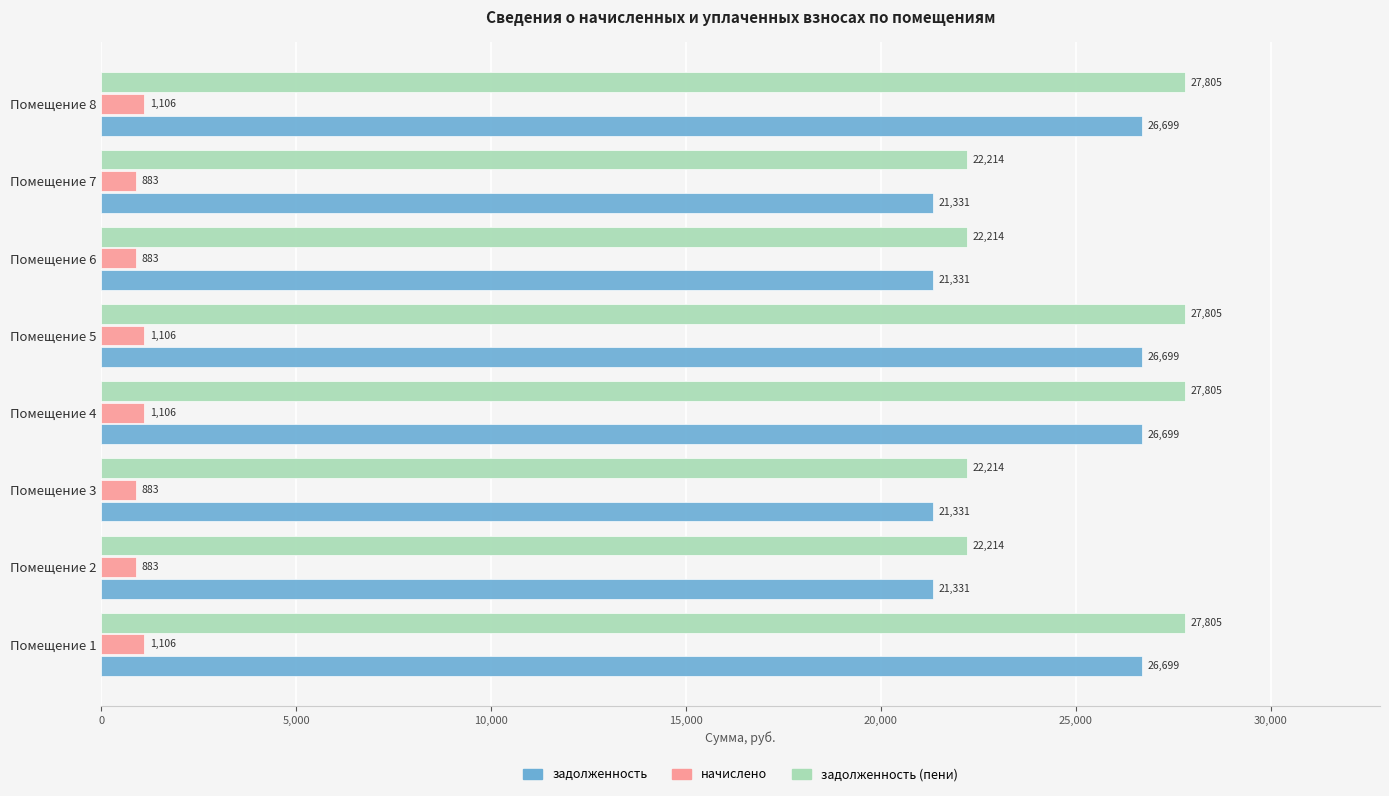

What is the sum of all начислено values?

7956.0